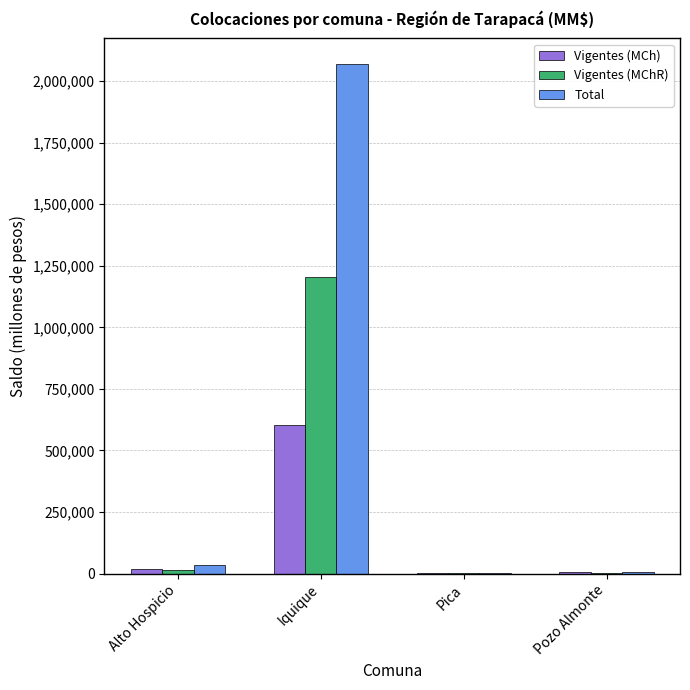

The Vigentes (MChR) series shows 1202674.0 at Iquique. True or false?

True